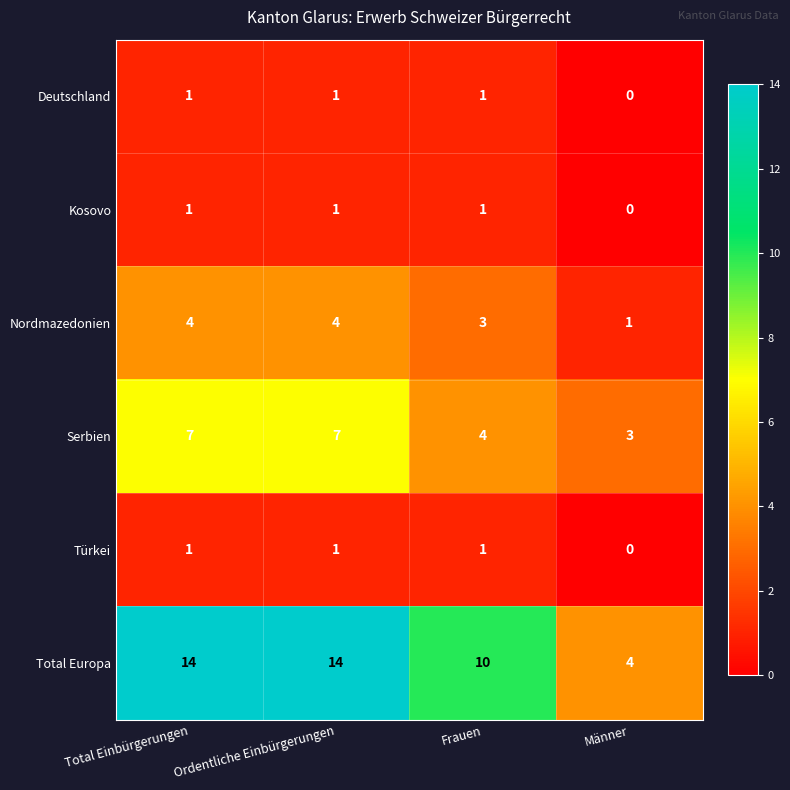

What is the maximum value shown in the chart?

14